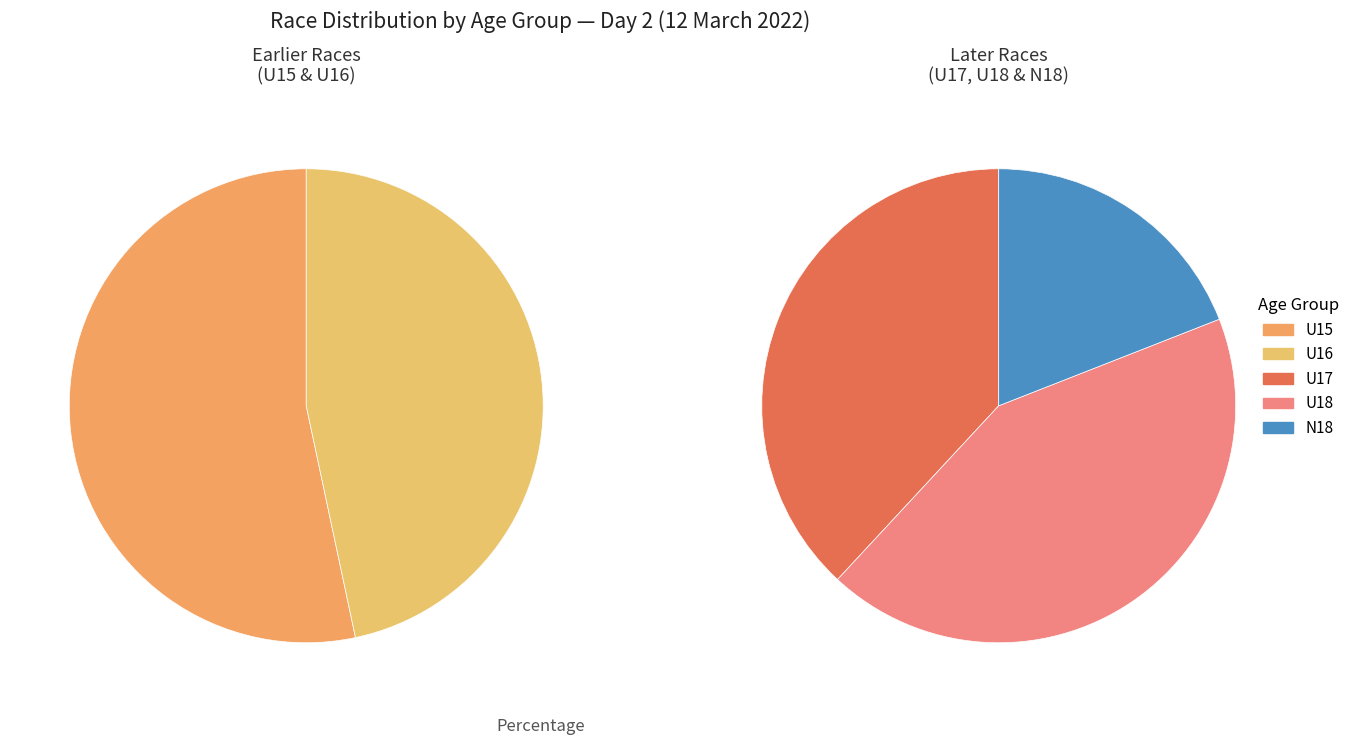

Is it true that coxed octuple is 1% of the pie?

False